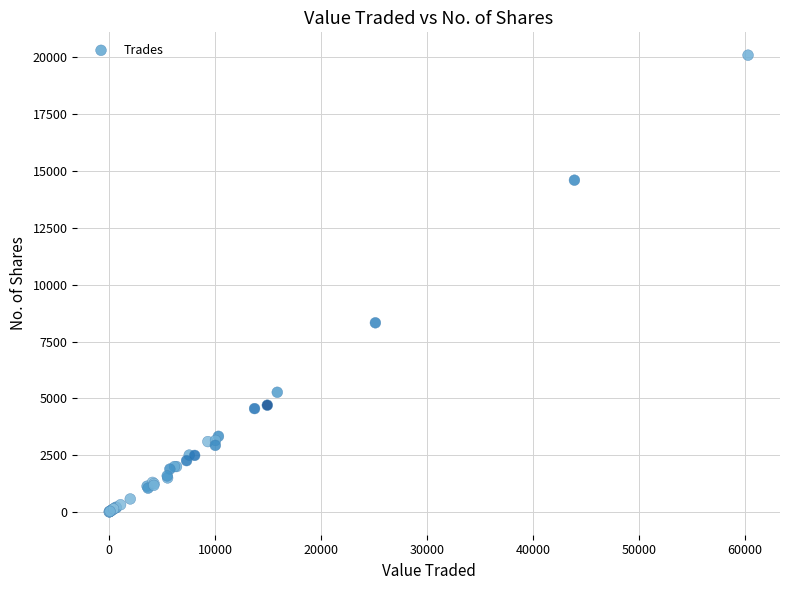

What Y value in the scatter plot is closest to 10053?

8325